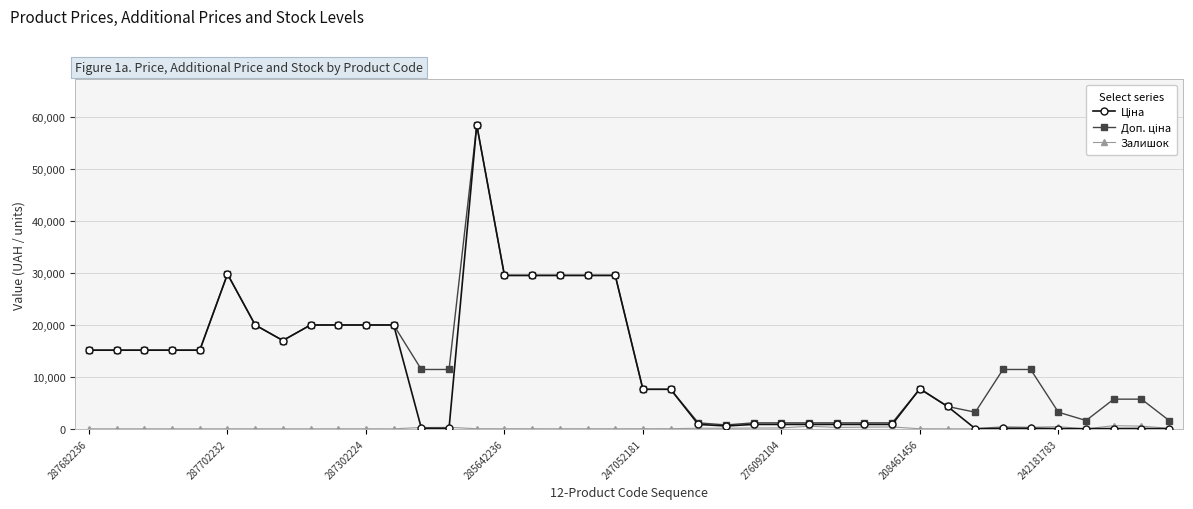

At how many categories does at least one series exceed 5009?

27